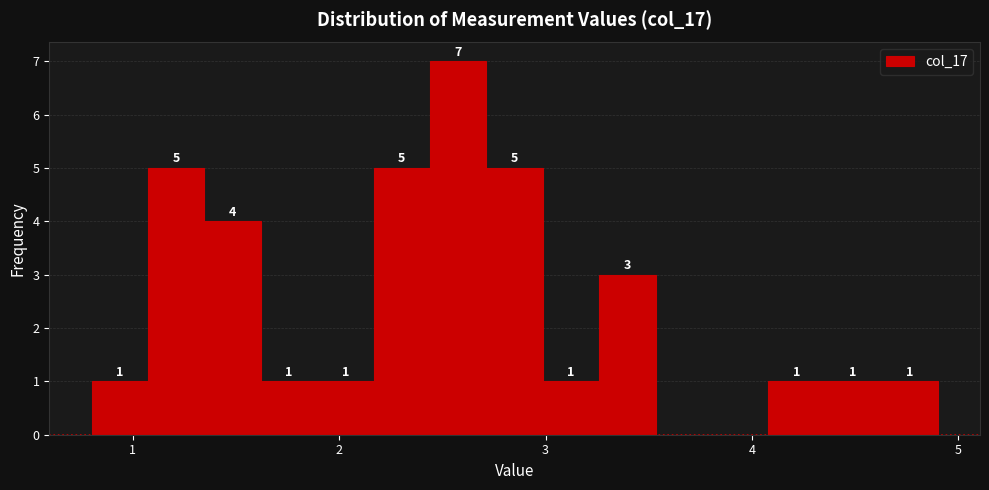

Around what value on the x-axis is the tallest bar? Give the approximate position of its centre, as read against the axis.

2.6